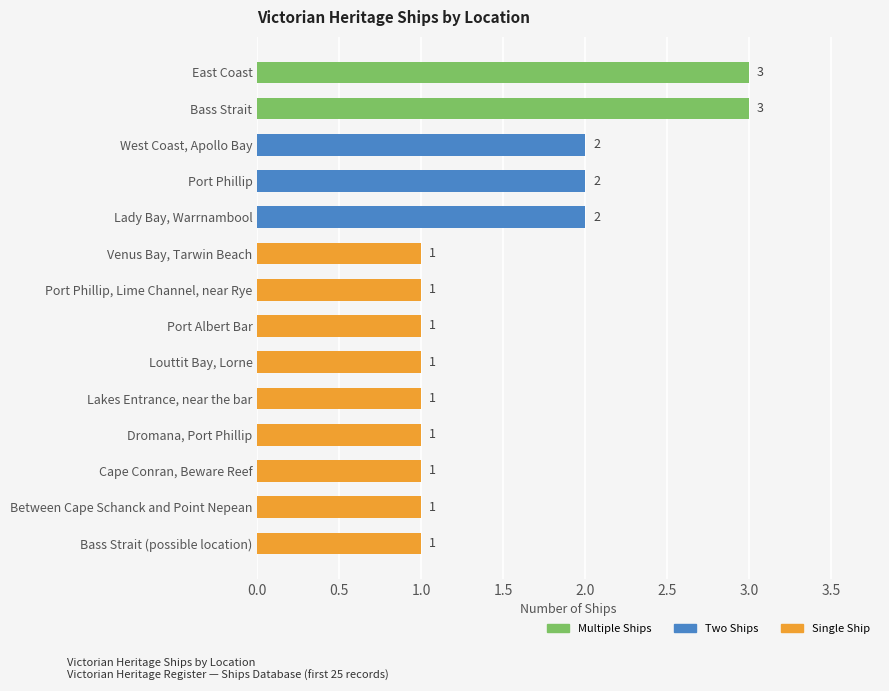

True or false: the data shows 1 at Cape Conran, Beware Reef.

True